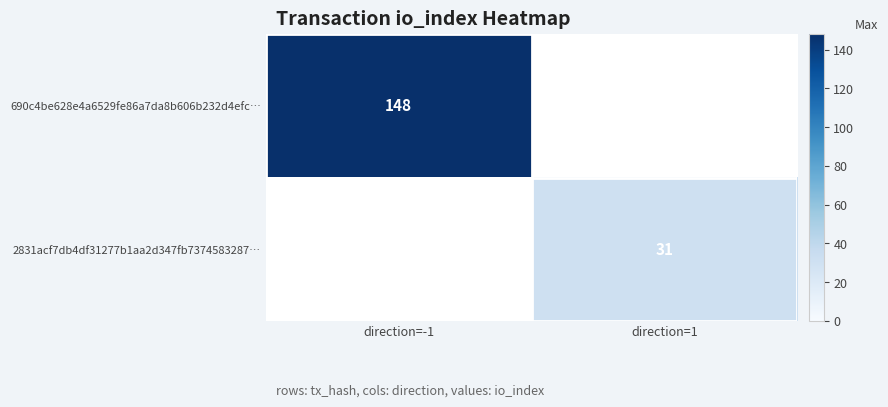

The value of 2831acf7db4df31277b1aa2d347fb7374583287… at direction=1 is 9. True or false?

False